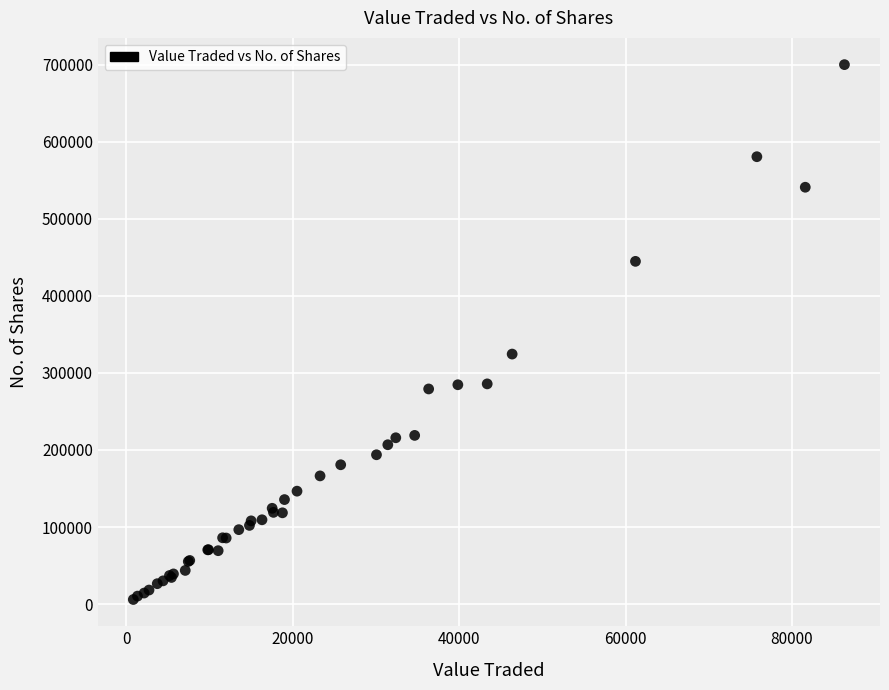

What Y value in the scatter plot is closest to 352979?

324426